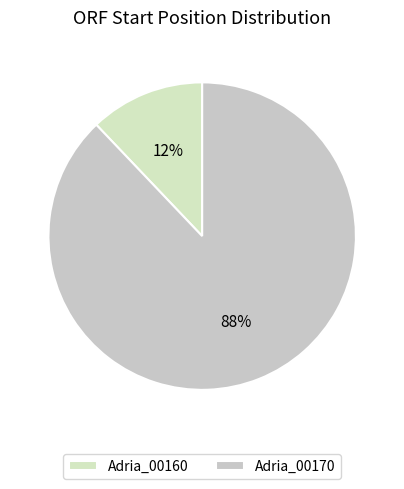

Count the number of slices in the pie.

2